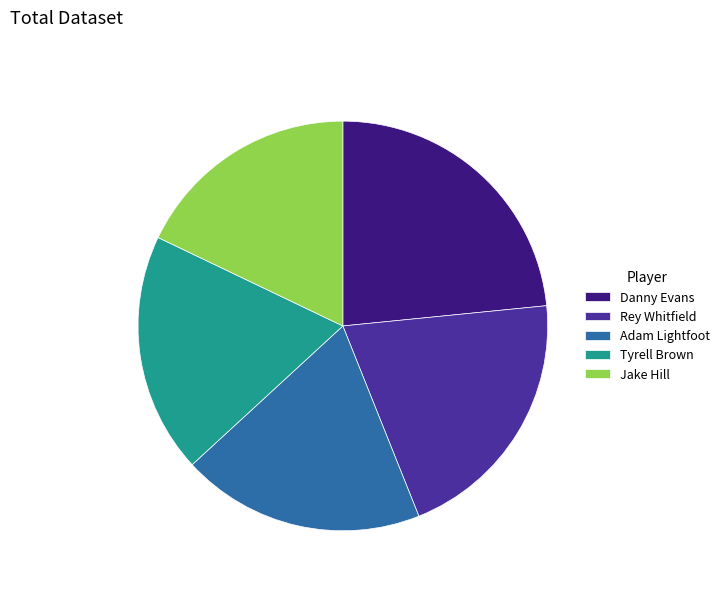

Does Tyrell Brown represent more than half of the total?

No